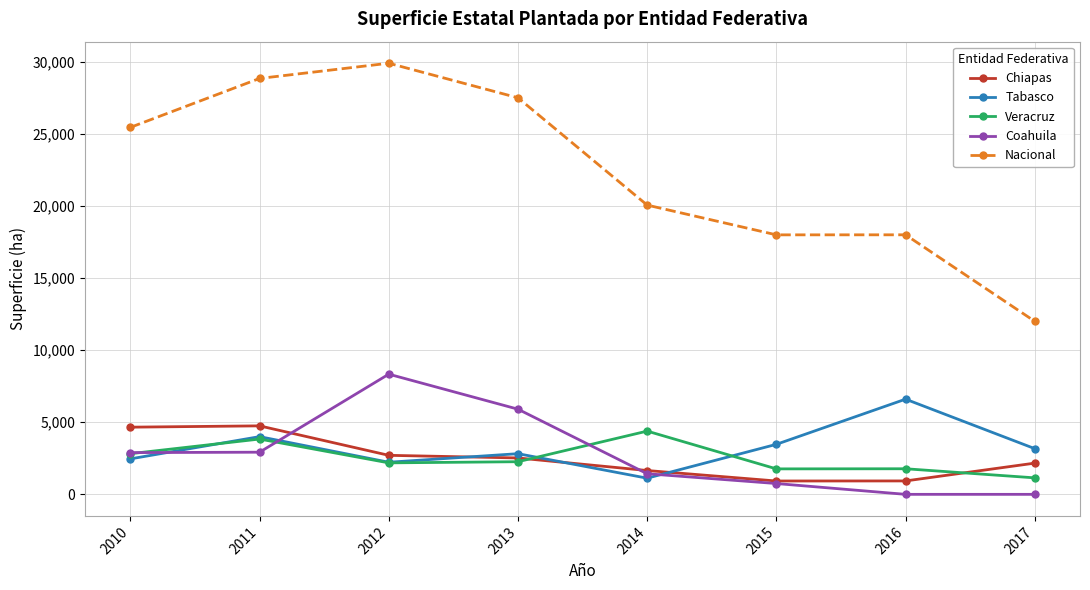

Between 2010 and 2014, which series saw the biggest shift?

Nacional